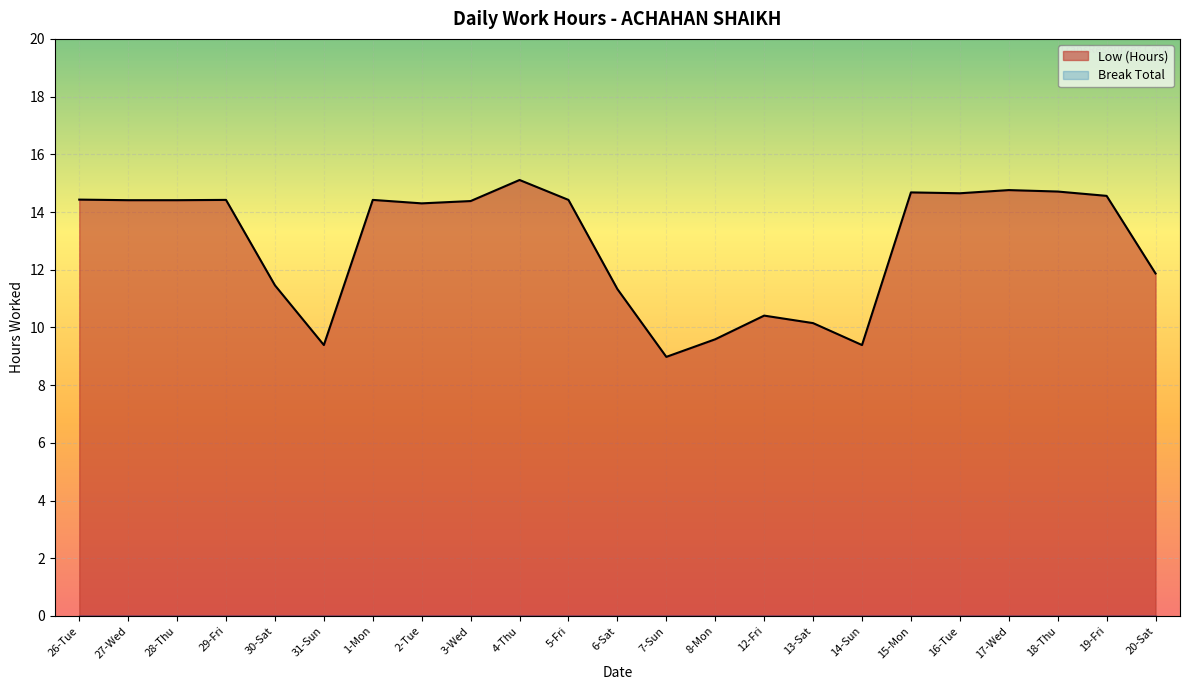

How many distinct data groups are displayed?

1